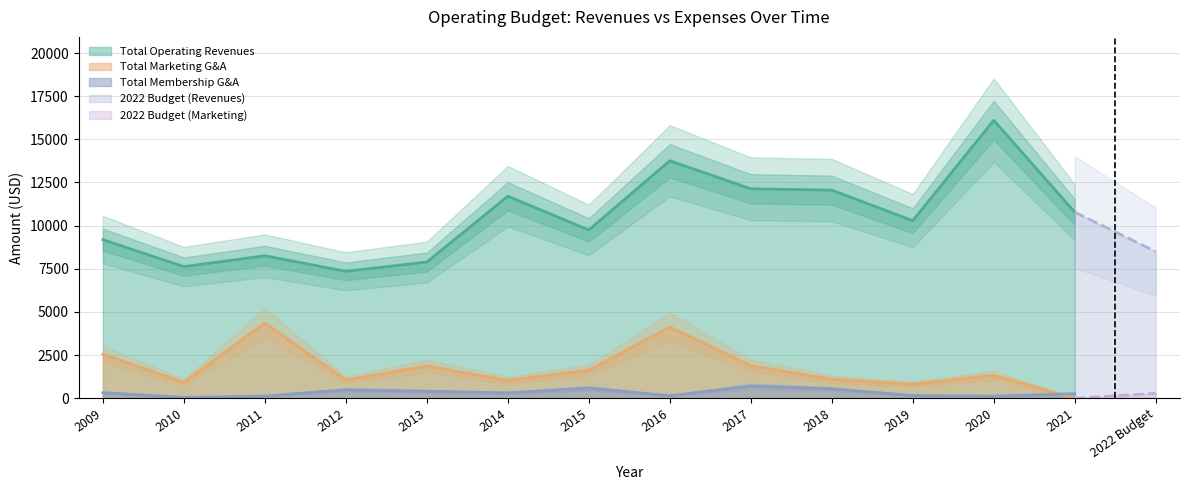

Rank the series at 2013 from highest to lowest value.

Total Operating Revenues, Total Marketing G&A, Total Membership G&A